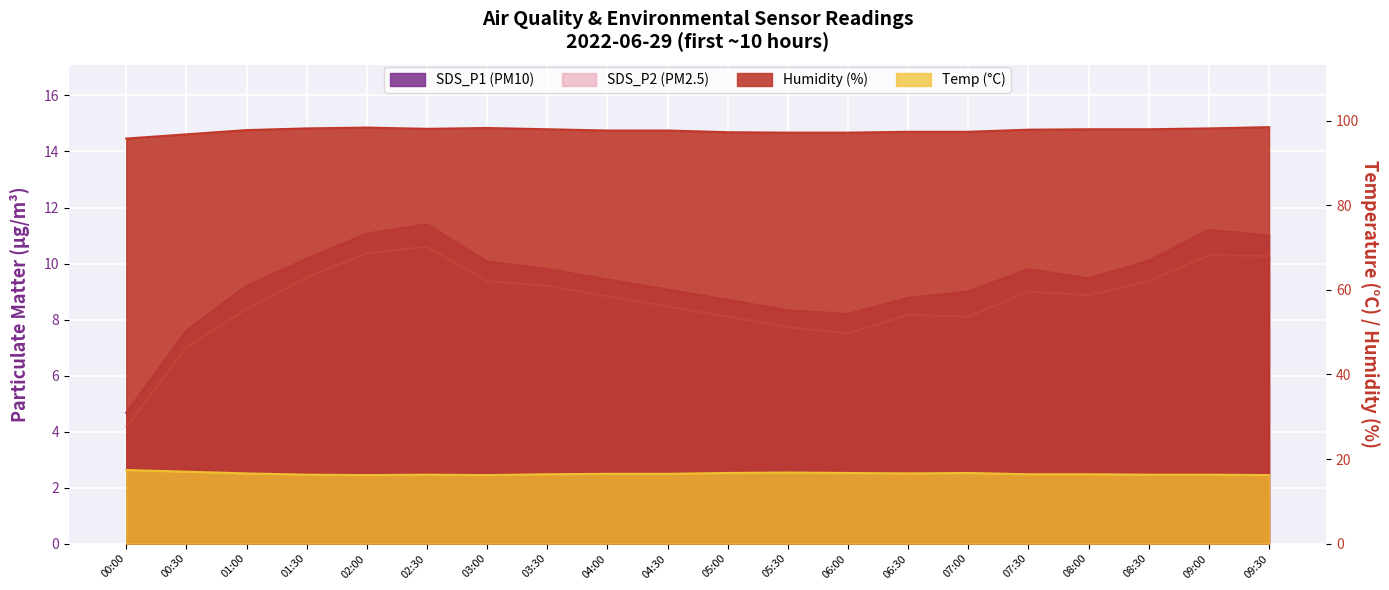

At which category does Humidity reach its first local valley?

02:30